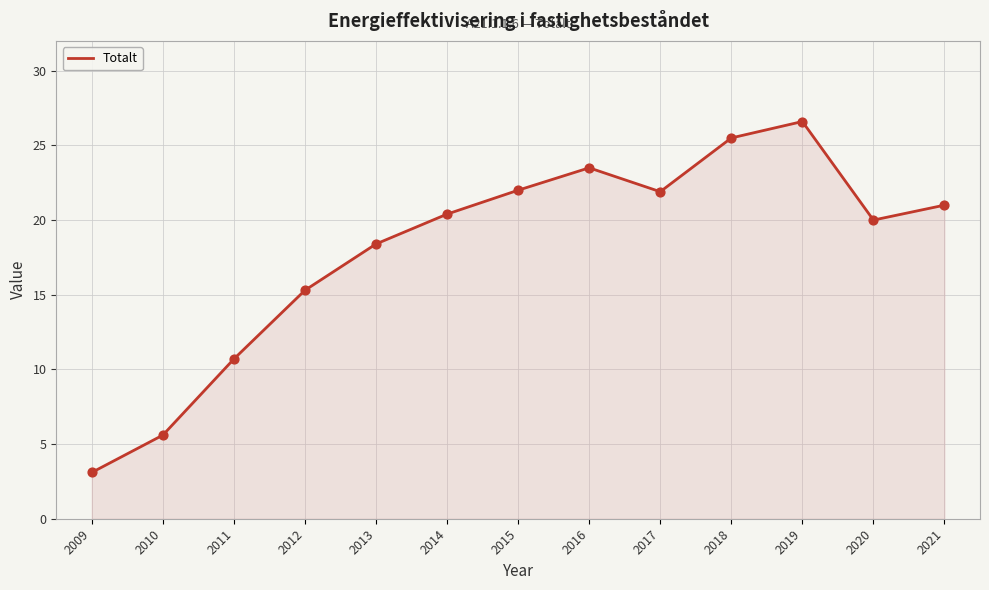

Which has a higher value, 2009 or 2010?

2010